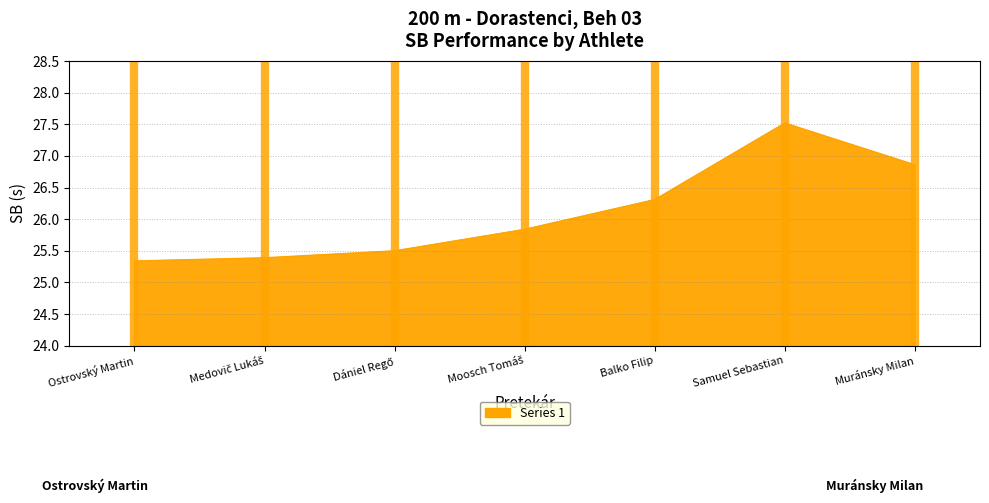

What is the sum of all values?

182.8